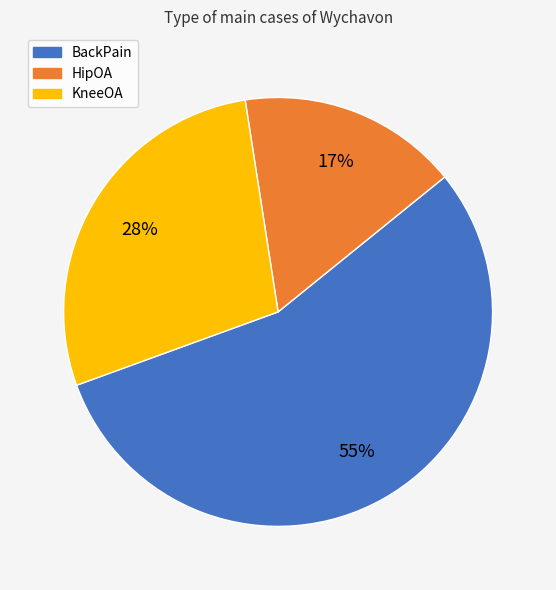

Which has a higher value, HipOA or BackPain?

BackPain